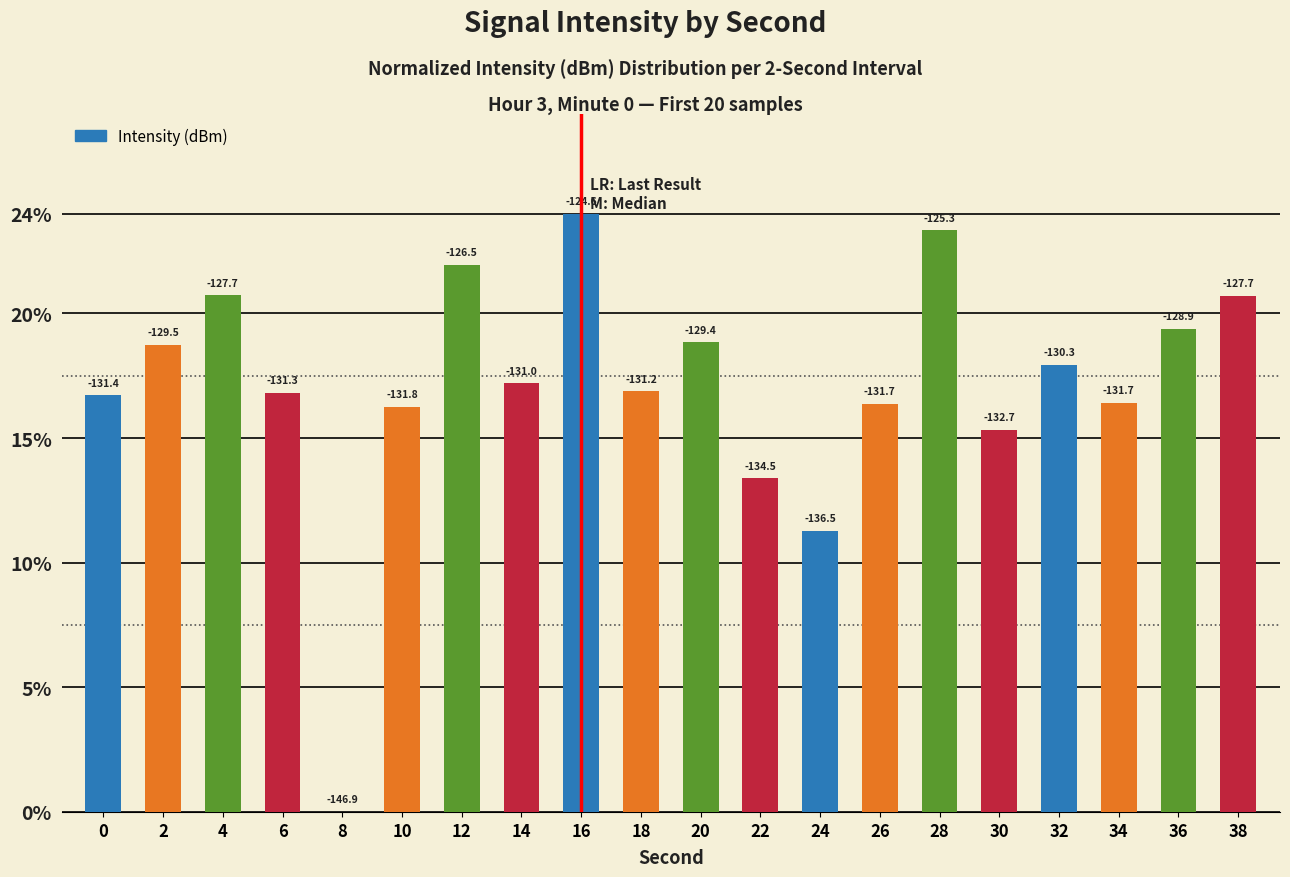

Are the bars horizontal?

No